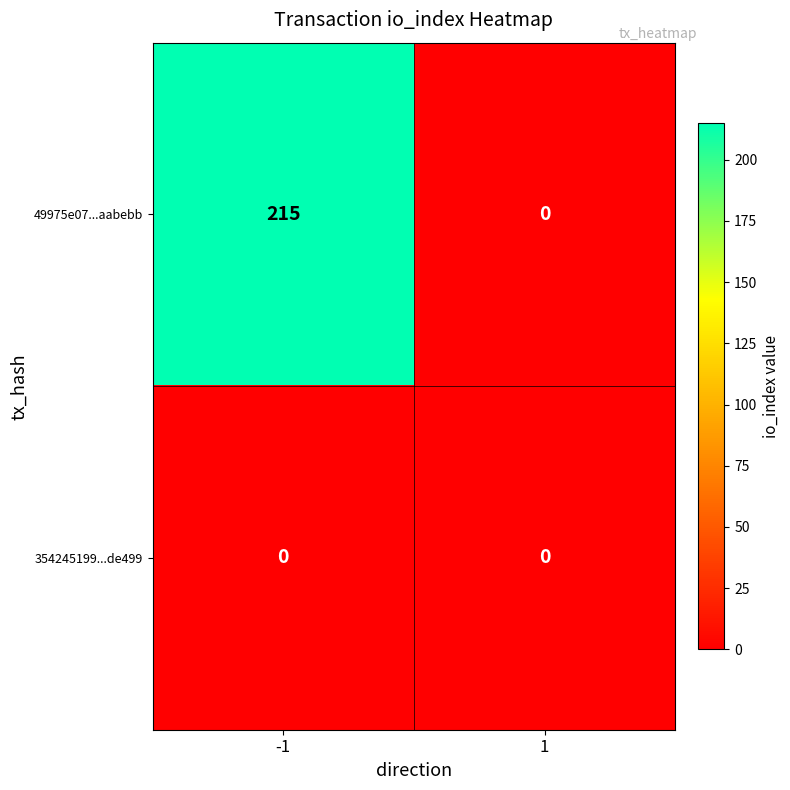

At which category is the sum across all series the highest?

-1